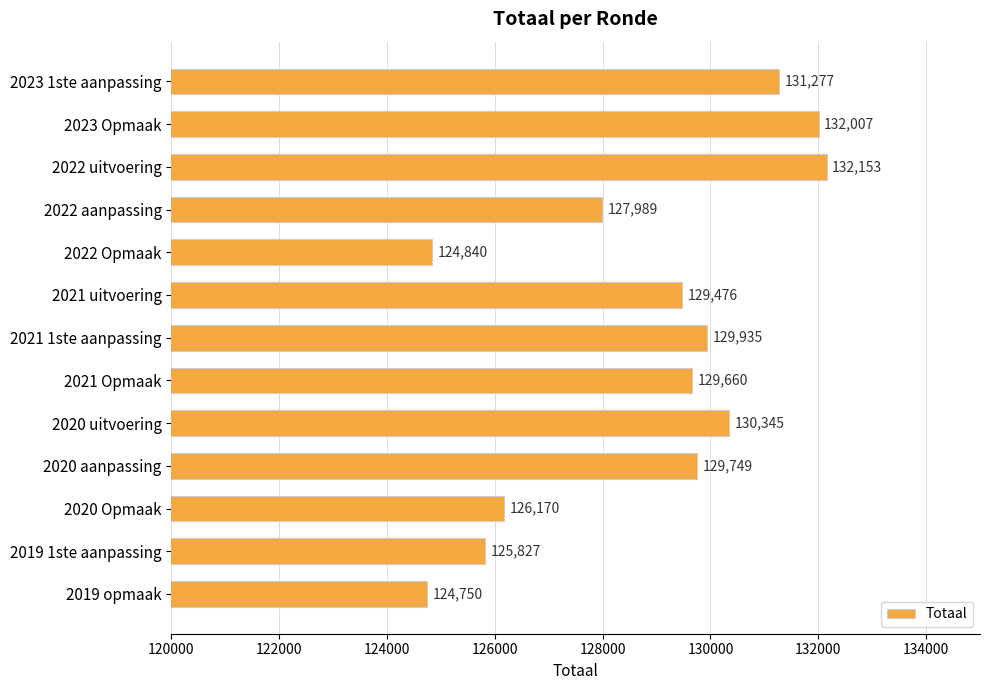

Rank the categories by value from highest to lowest.

2022 uitvoering, 2023 Opmaak, 2023 1ste aanpassing, 2020 uitvoering, 2021 1ste aanpassing, 2020 aanpassing, 2021 Opmaak, 2021 uitvoering, 2022 aanpassing, 2020 Opmaak, 2019 1ste aanpassing, 2022 Opmaak, 2019 opmaak